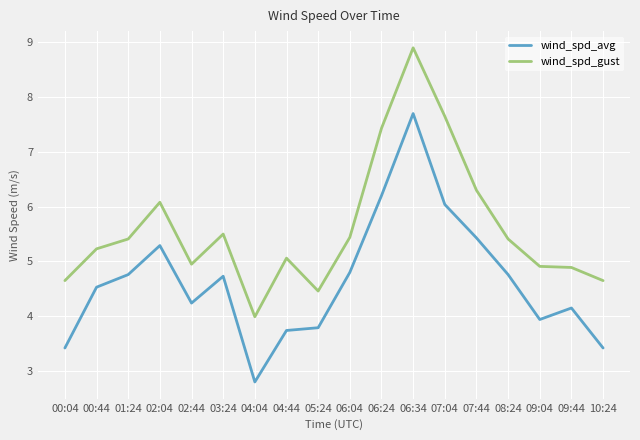

Rank the series by their maximum value, from highest to lowest.

wind_spd_gust, wind_spd_avg